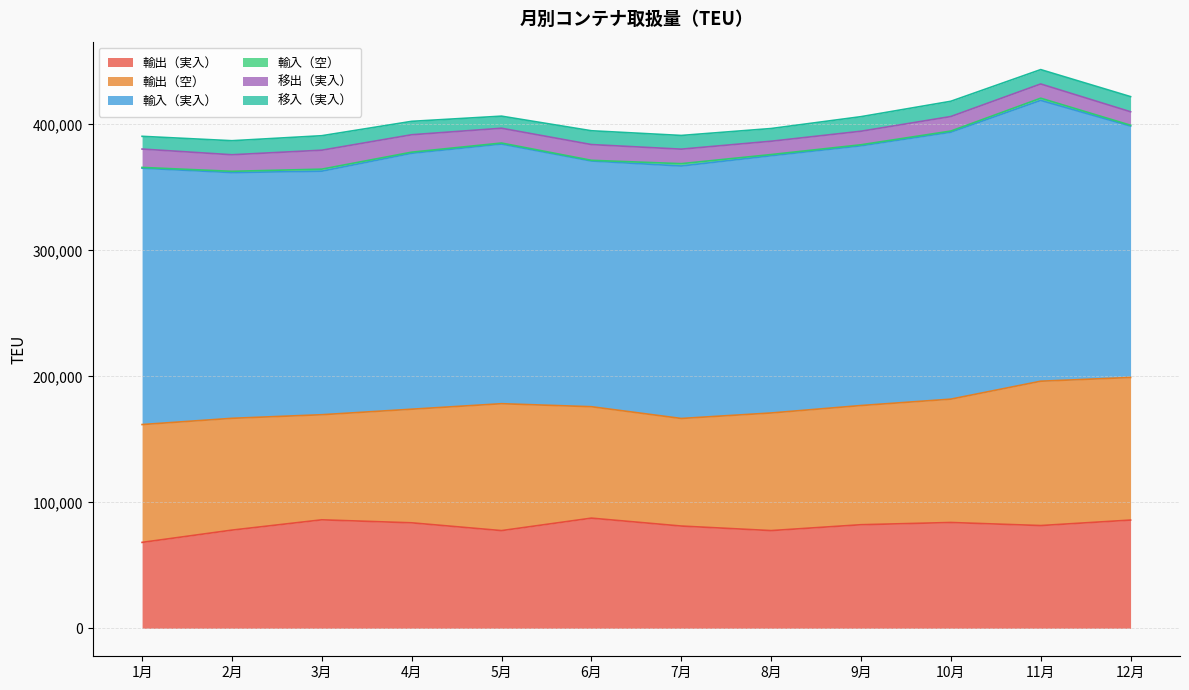

List the labels in order of 輸出（実入） value, largest first.

6月, 3月, 12月, 10月, 4月, 9月, 11月, 7月, 2月, 8月, 5月, 1月